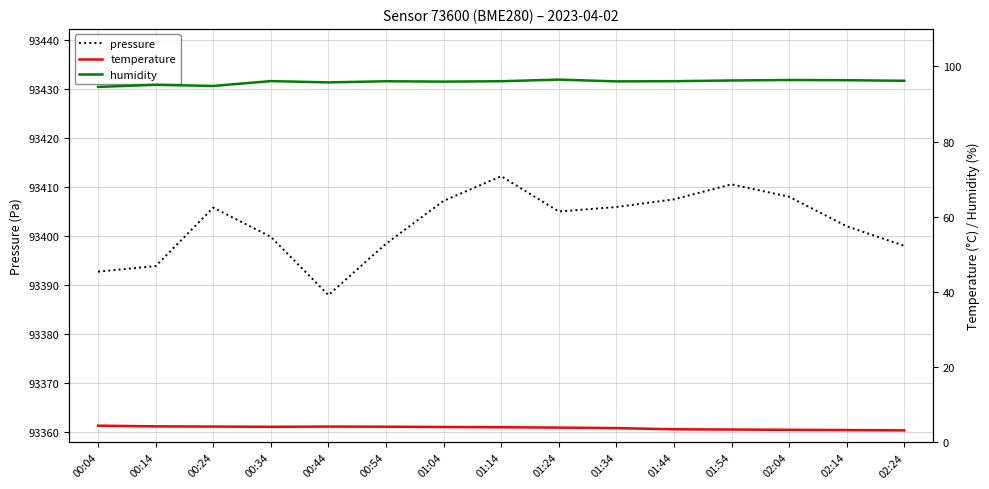

True or false: temperature and pressure cross at least once.

False